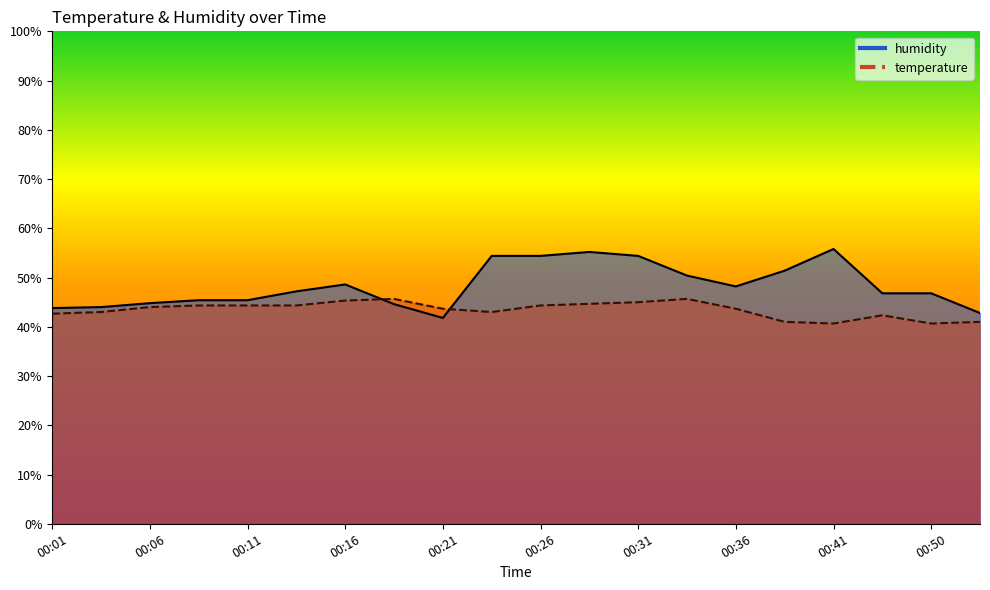

True or false: humidity has more than 2 points higher than both neighbors.

True